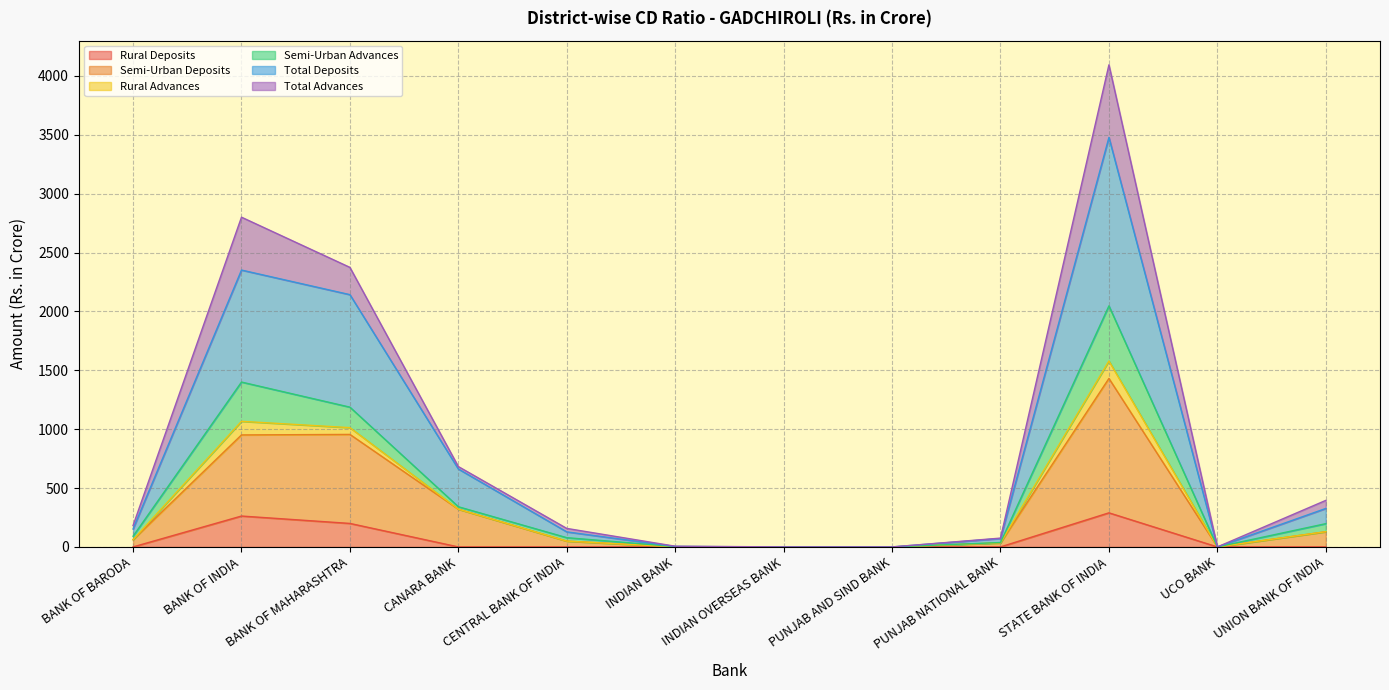

Is it true that Total Deposits equals 0.0 at PUNJAB AND SIND BANK?

True